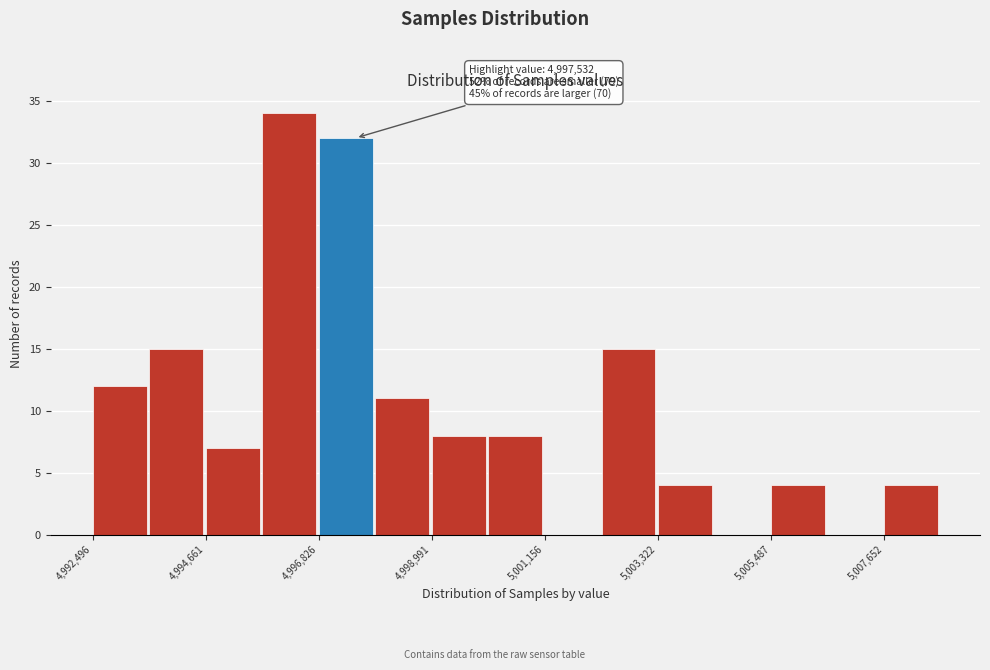

Around what value on the x-axis is the tallest bar? Give the approximate position of its centre, as read against the axis.

4996500